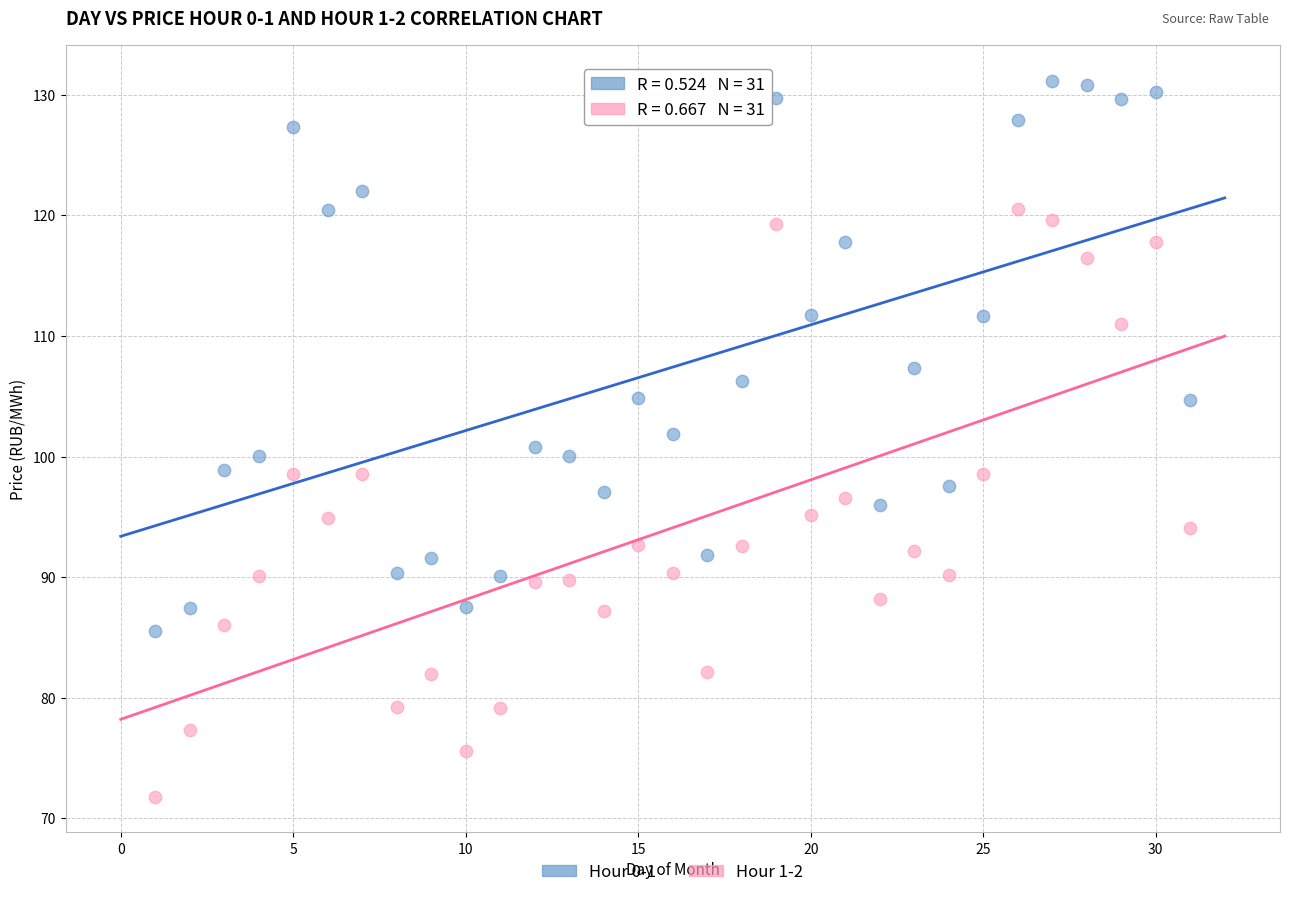

In the Hour 0-1 series, what Y value is closest to 108?

107.3